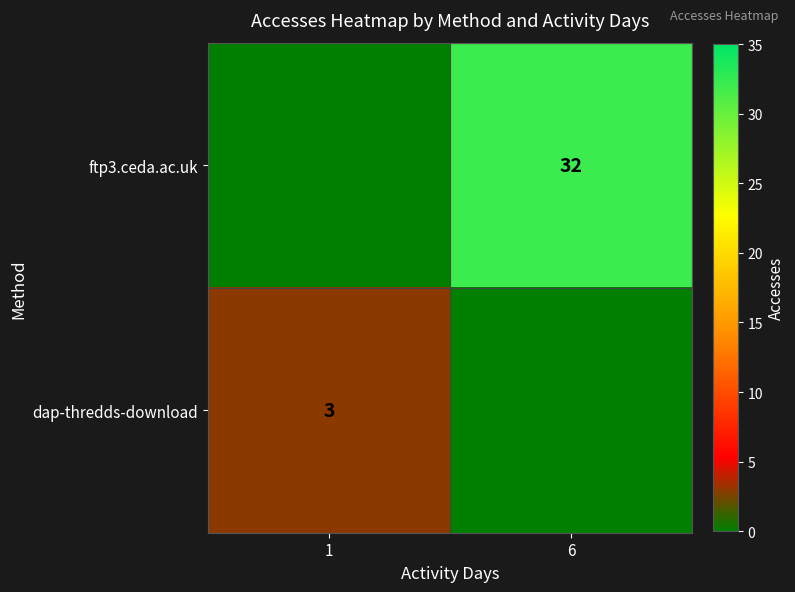

The ftp3.ceda.ac.uk series shows 12 at 6. True or false?

False